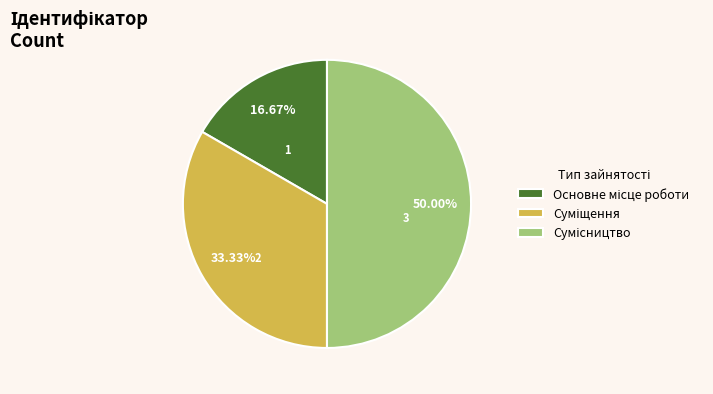

How many slices are in this pie chart?

3